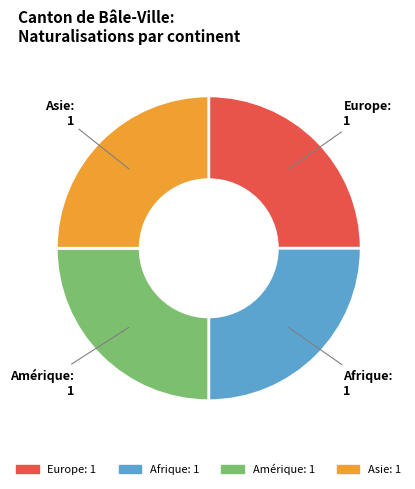

True or false: Europe accounts for 25% of the total.

True